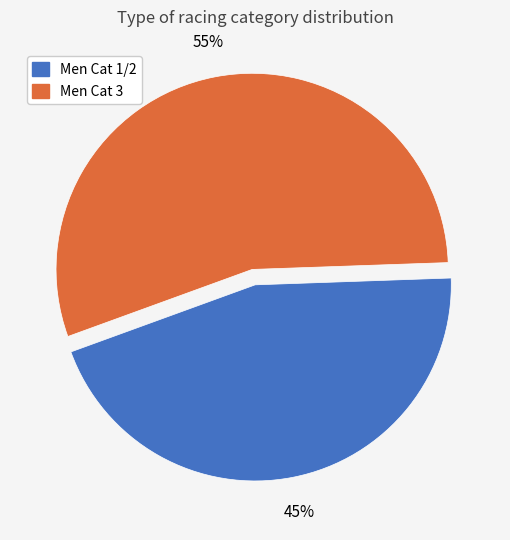

Which slice represents more than half of the pie?

Men Cat 3